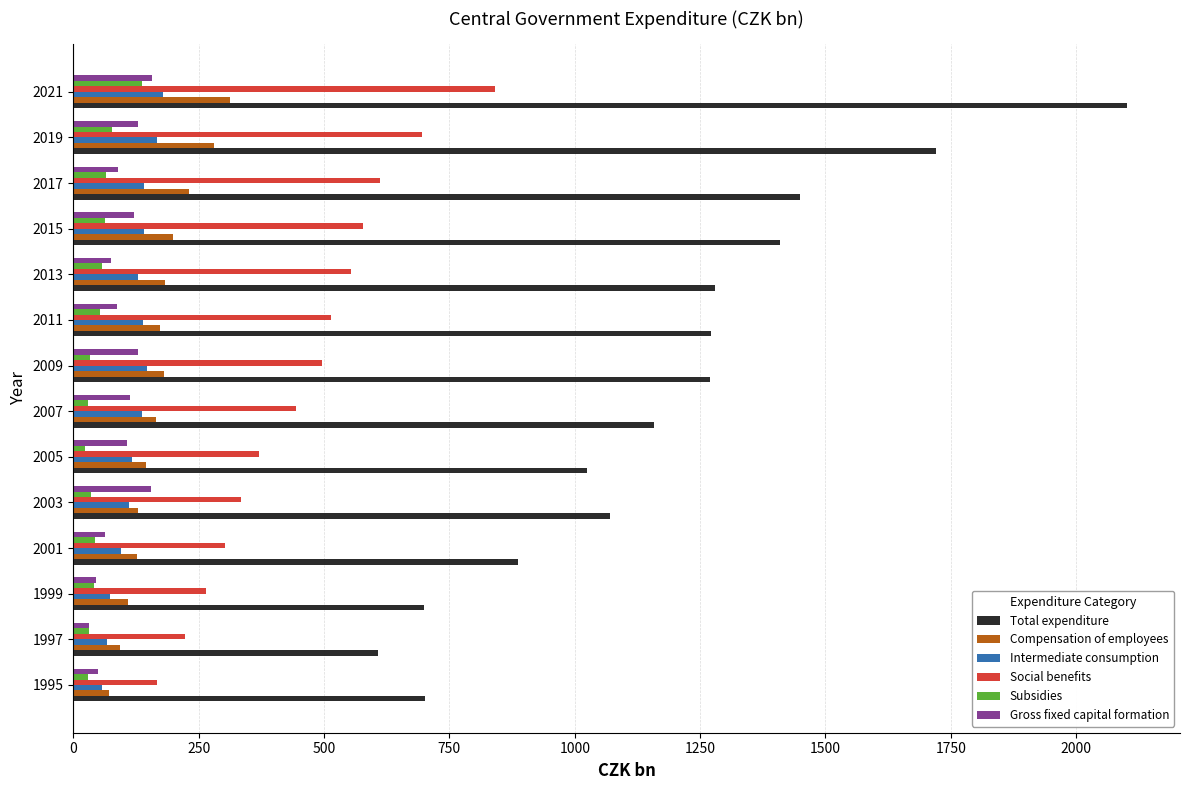

What is the total value across all series at 2013?

2277.7